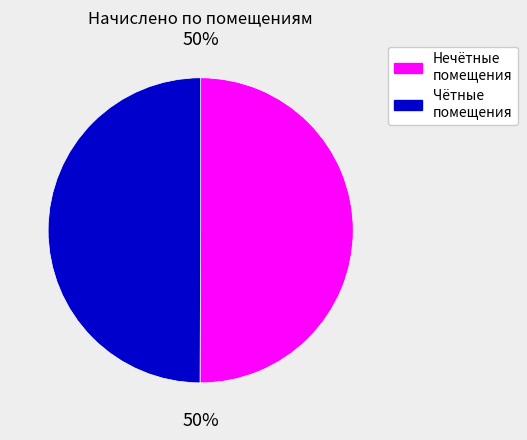

To the nearest percent, what is the combined percentage of Нечётные помещения and Чётные помещения?

100%